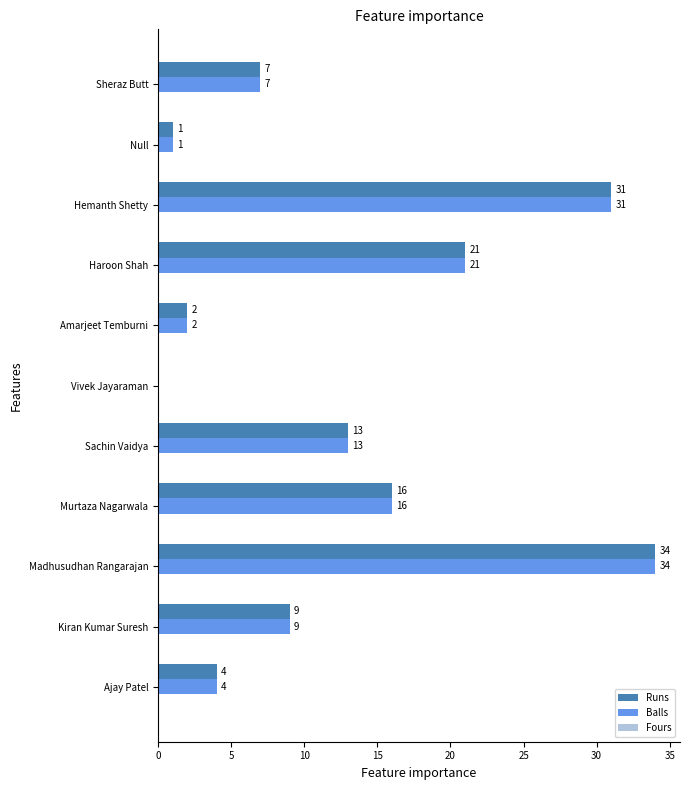

What is the sum of the Balls values at Sheraz Butt and Ajay Patel?

11